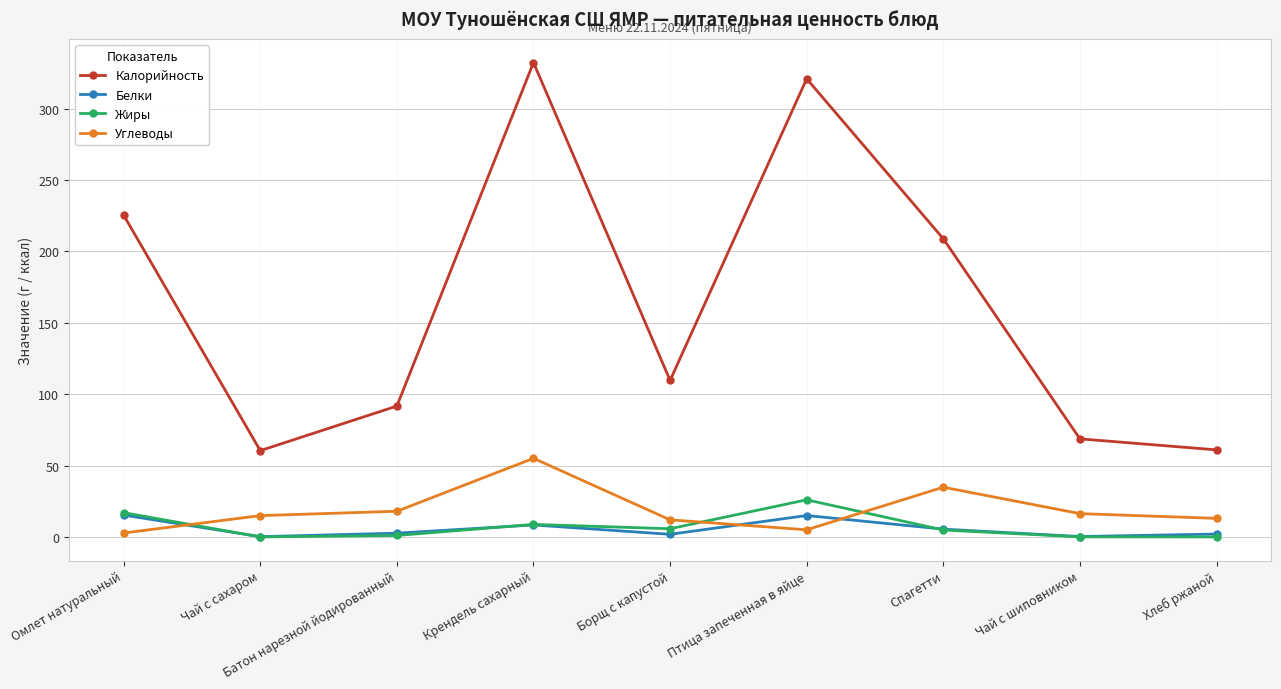

How many distinct data groups are displayed?

4